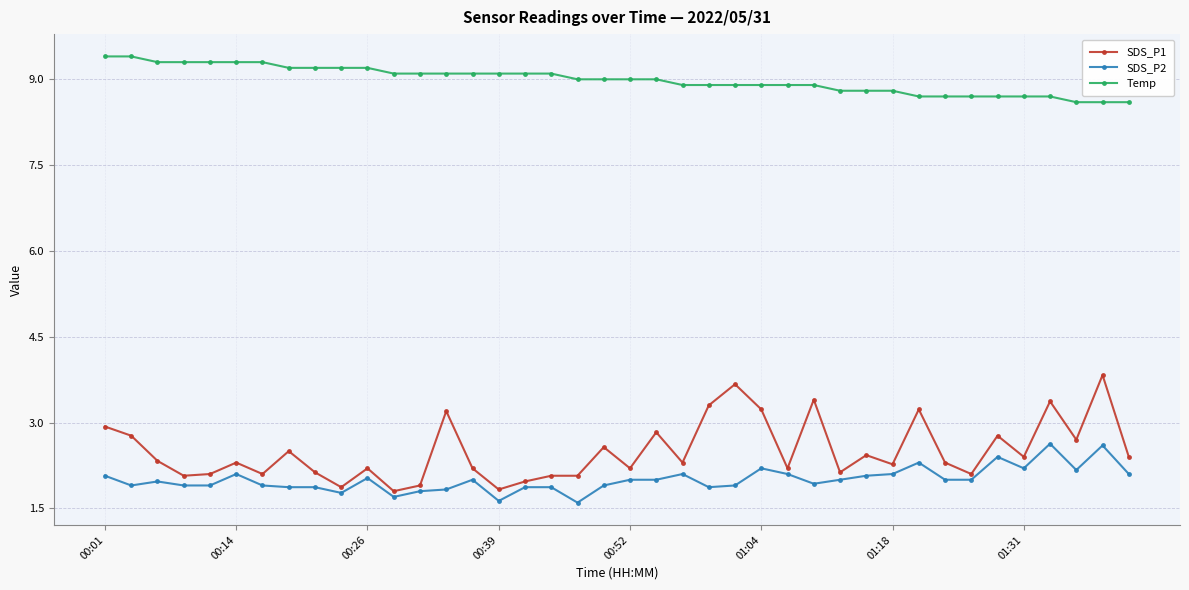

True or false: Temp and SDS_P2 cross at least once.

False